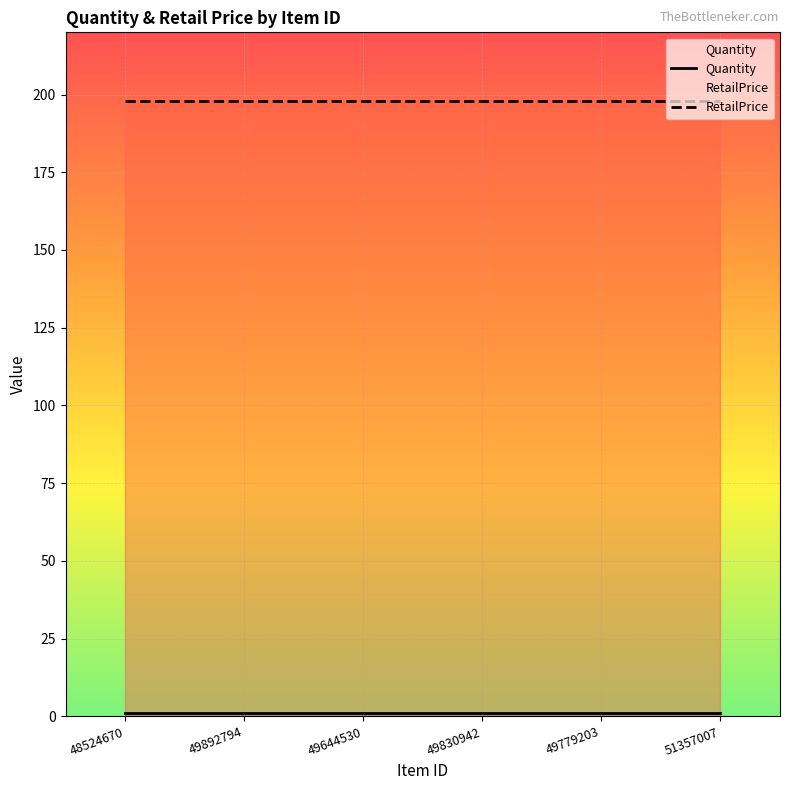

Where is Quantity nearest to the value 1?

48524670